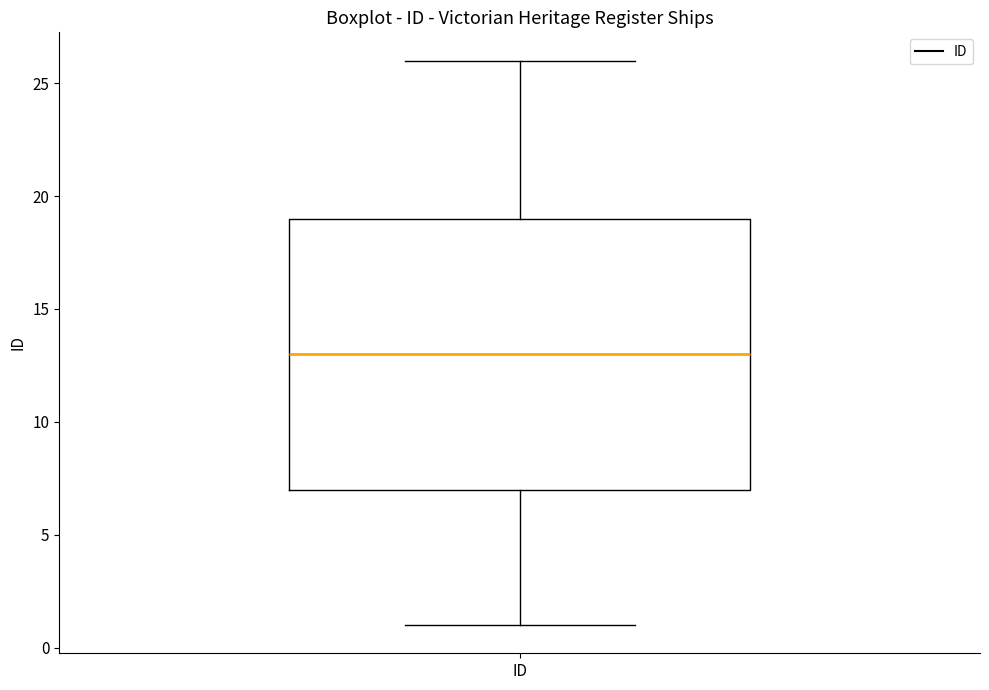

Where is the upper edge of the box for ID on the y-axis? The values are not printed on the chart, so give them approximately, as read against the axis.

19